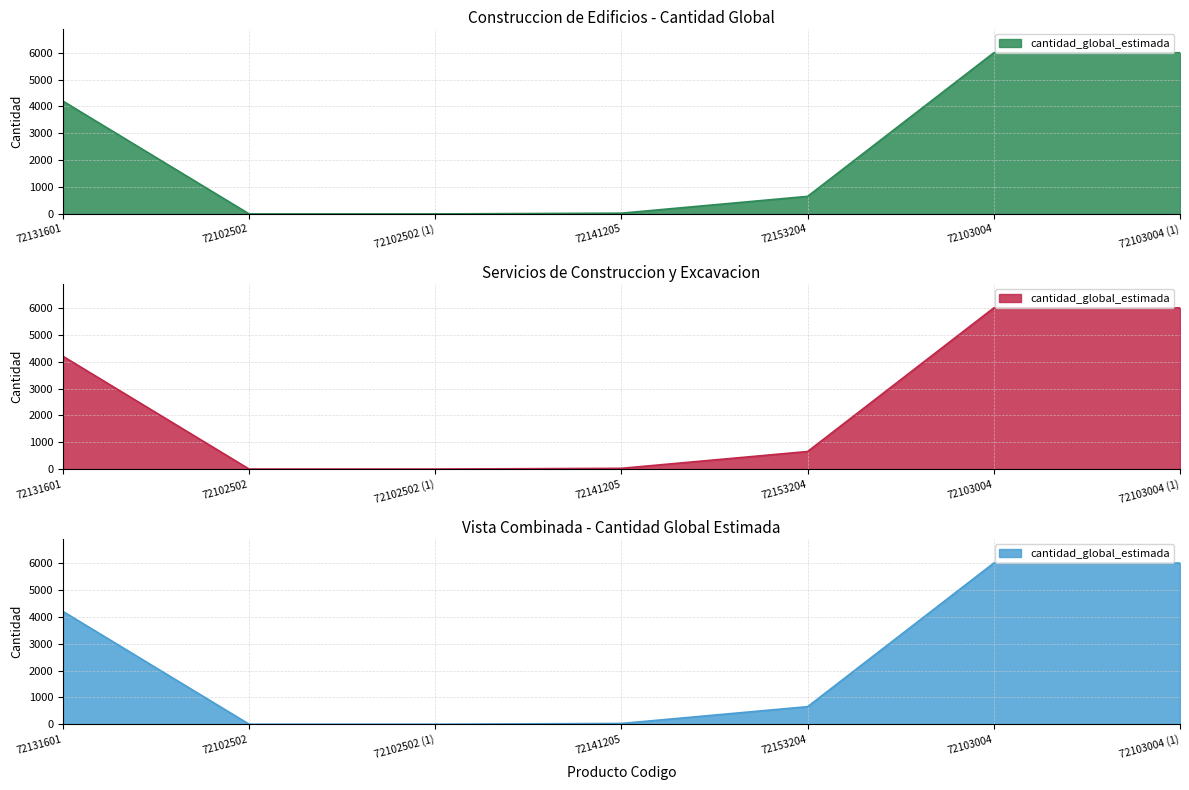

List the labels in order of value, largest first.

72103004, 72103004 (1), 72131601, 72153204, 72141205, 72102502, 72102502 (1)